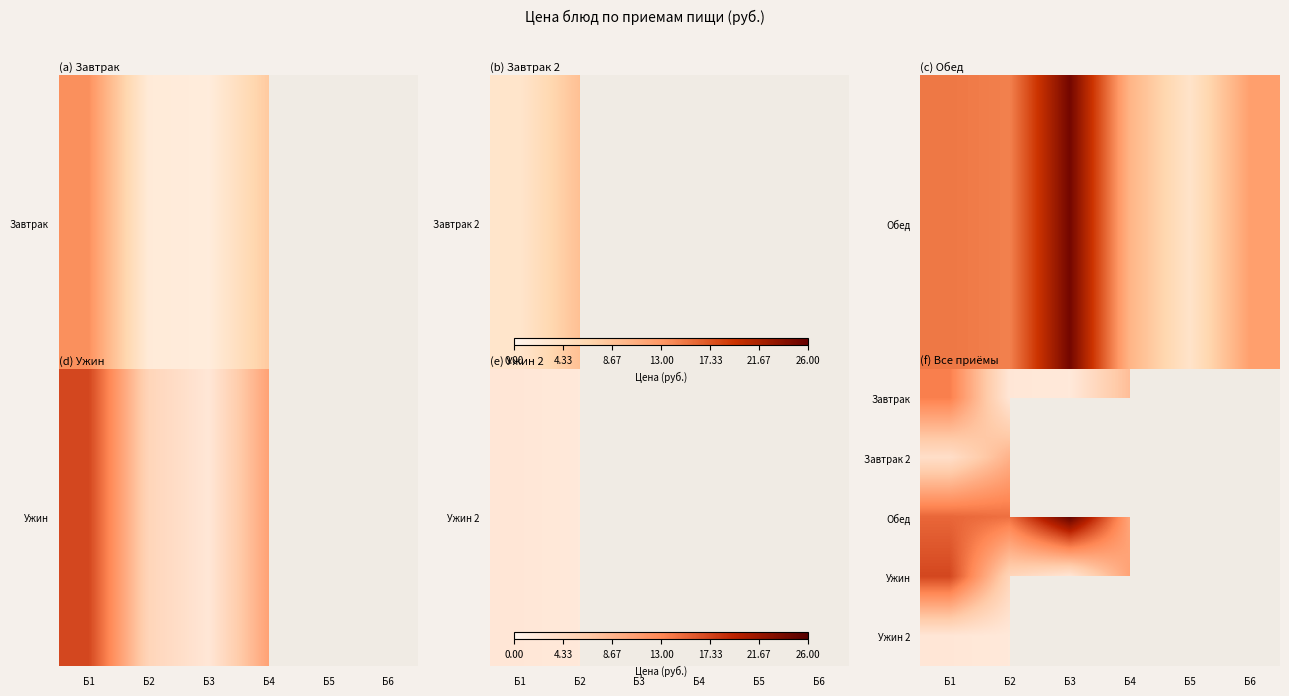

What is the difference between the second highest and second lowest values in the Обед series?

4.9